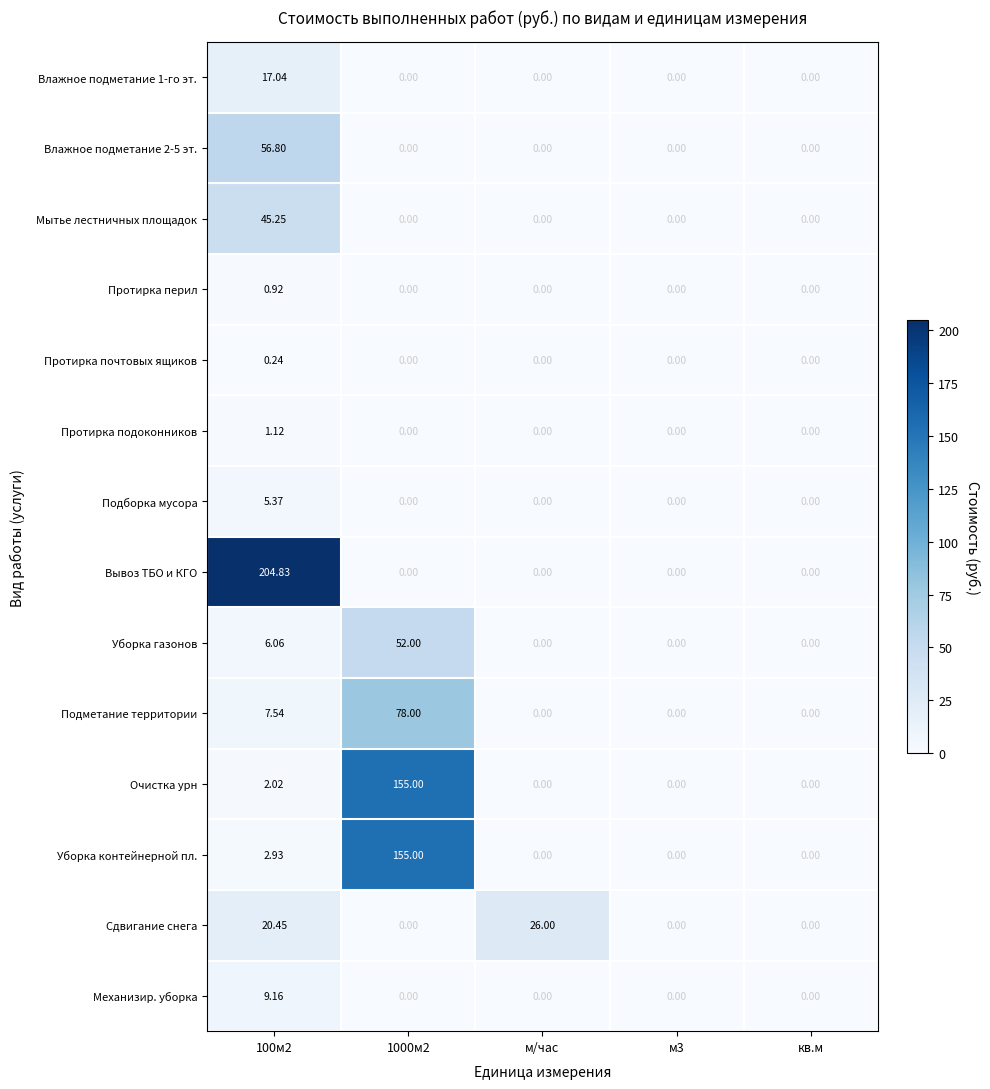

Which series changed the most between 100м2 and 1000м2?

Вывоз ТБО и КГО